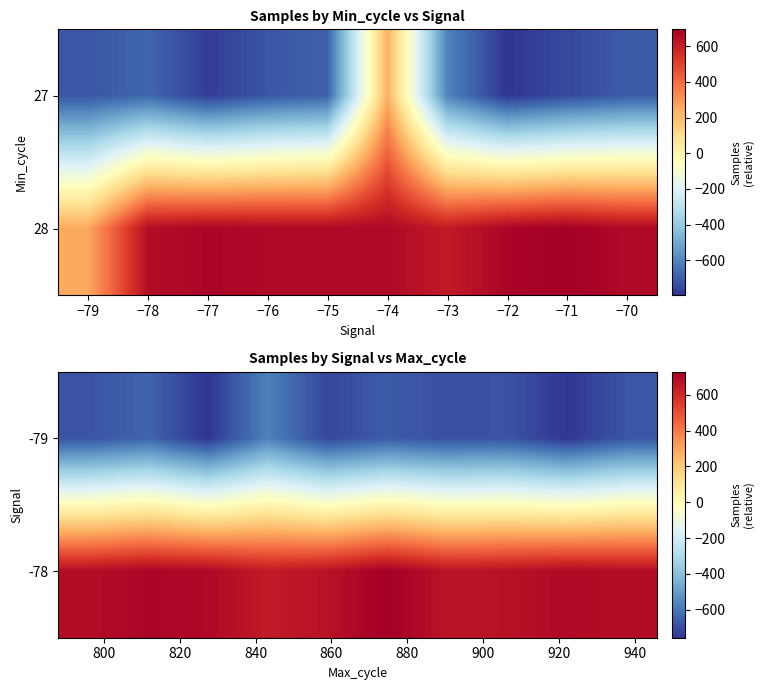

What is the total value across all series at −70?

3.6